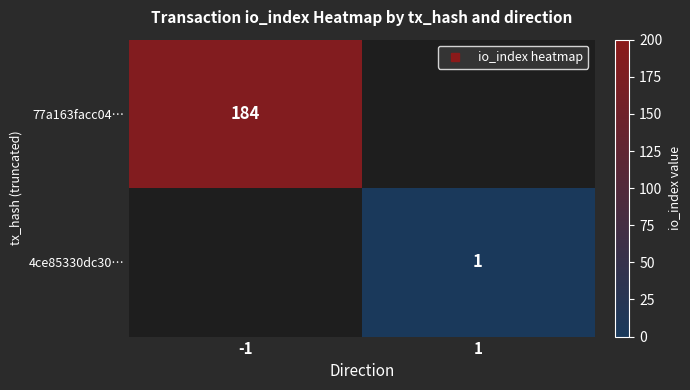

Rank the series by their maximum value, from lowest to highest.

4ce85330dc30…, 77a163facc04…